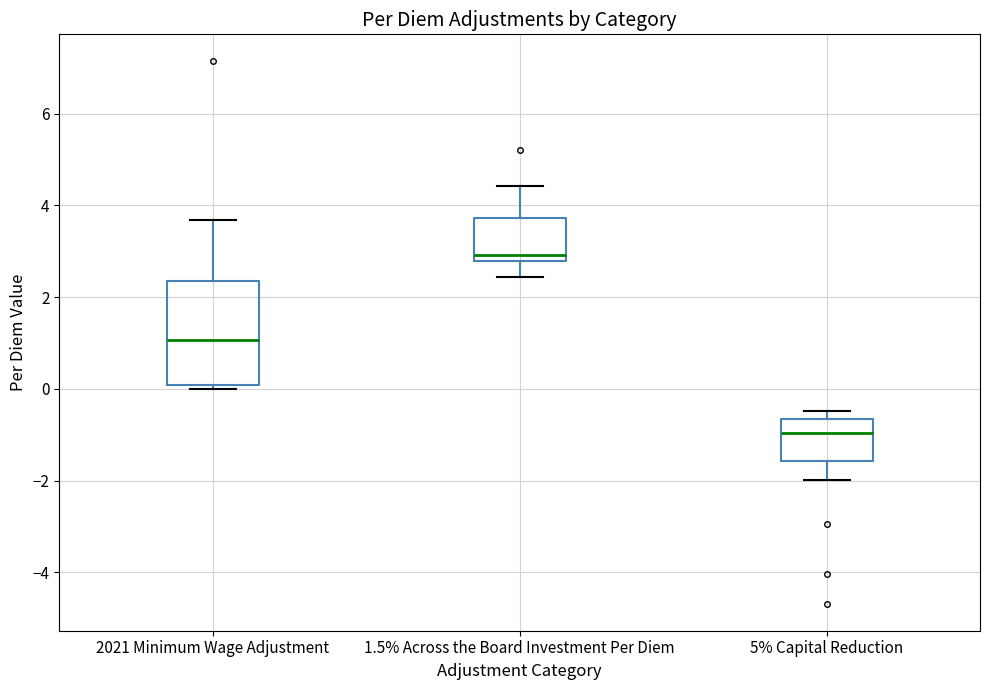

Reading left to right, transcribe this box plot: for each box, give where its median line is, the range the box spans, and where its two whiskers end, as read against the y-axis. The values are not printed on the chart, so give them approximately, as read against the axis.

2021 Minimum Wage Adjustment: median 1.0, box 0.0 to 2.4, whiskers 0.0 (just below the box's lower edge) to 3.6
1.5% Across the Board Investment Per Diem: median 3.0, box 2.8 to 3.8, whiskers 2.4 to 4.4
5% Capital Reduction: median -1.0, box -1.6 to -0.6, whiskers -2.0 to -0.4